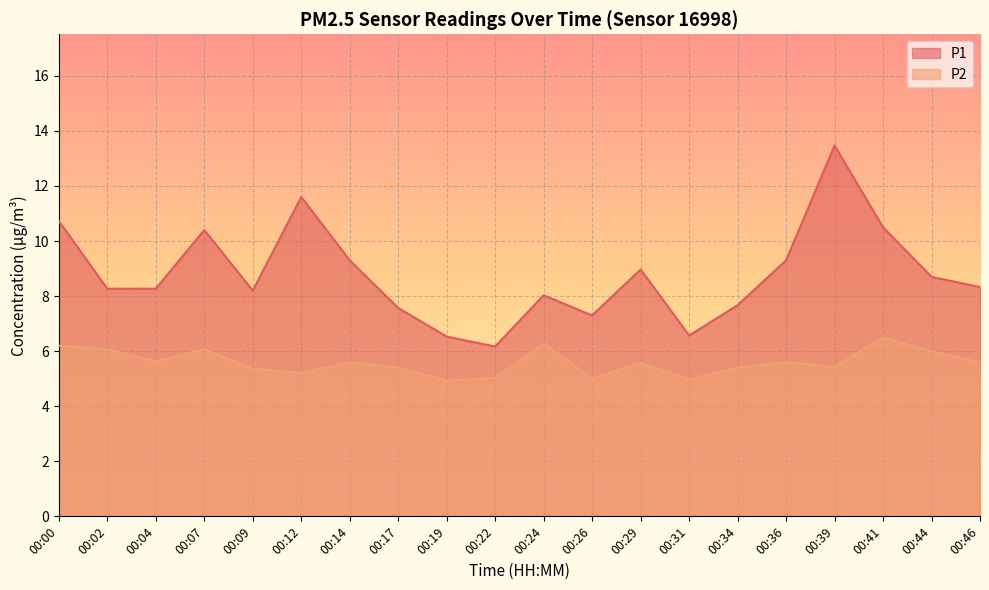

Reading right to left, what are all the values shown in this chart?

P1: 8.3	8.7	10.5	13.5	9.3	7.7	6.6	9.0	7.3	8.0	6.2	6.5	7.6	9.3	11.6	8.2	10.4	8.3	8.3	10.7
P2: 5.6	6.0	6.5	5.4	5.6	5.4	5.0	5.6	5.0	6.3	5.0	4.9	5.4	5.6	5.2	5.4	6.1	5.6	6.1	6.2